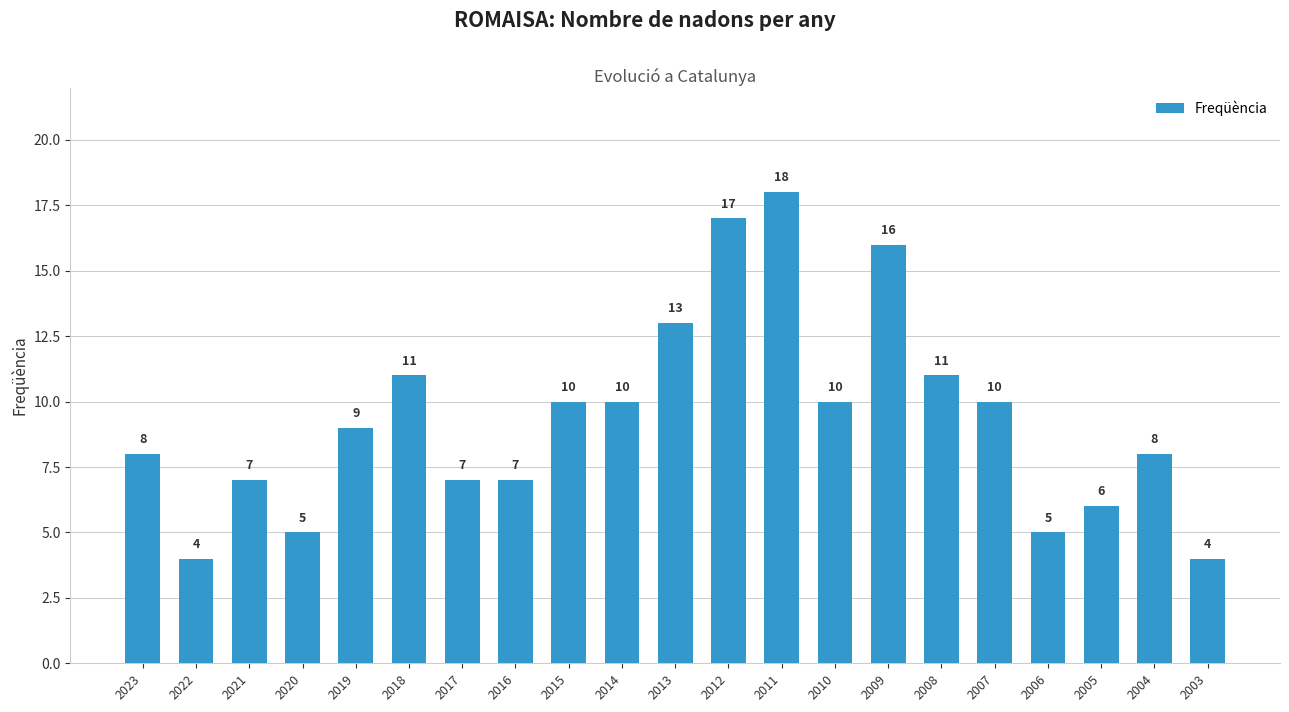

What is the change in value from 2020 to 2016?

+2